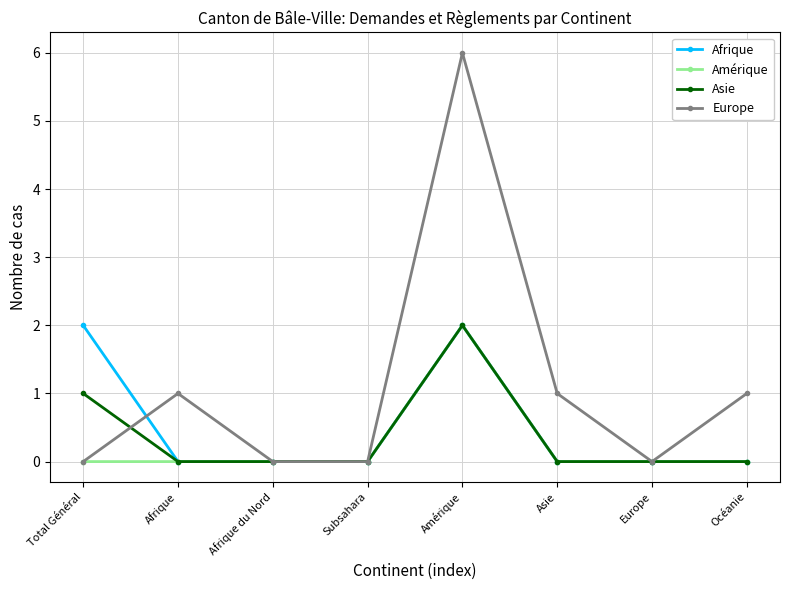

After their last crossing, which series has the higher values: Afrique or Europe?

Europe